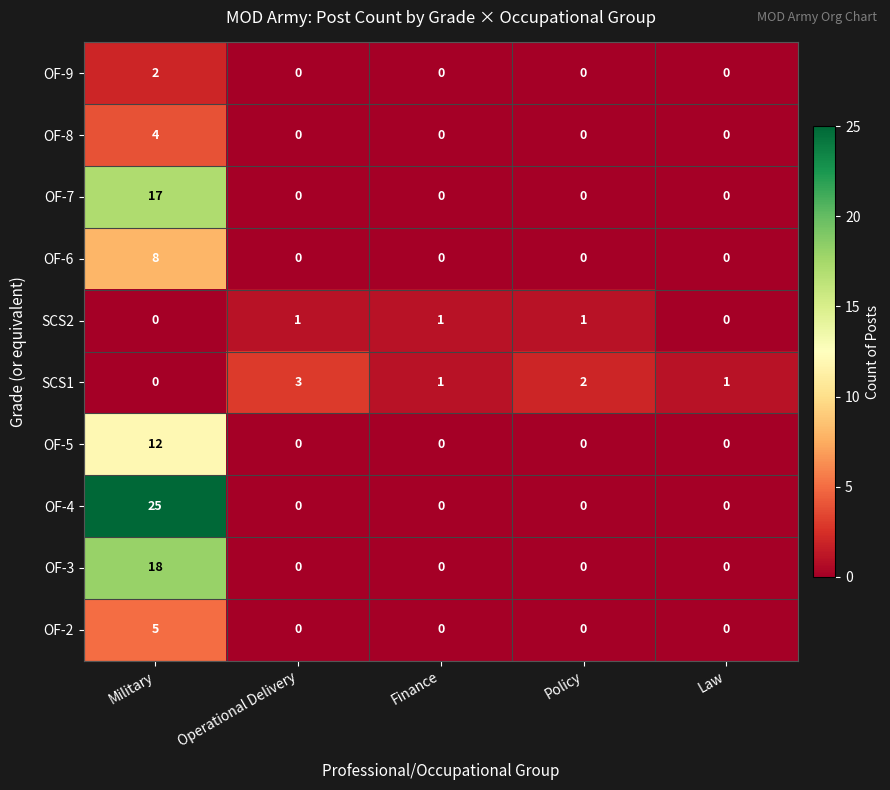

At which category is the sum across all series the highest?

Military